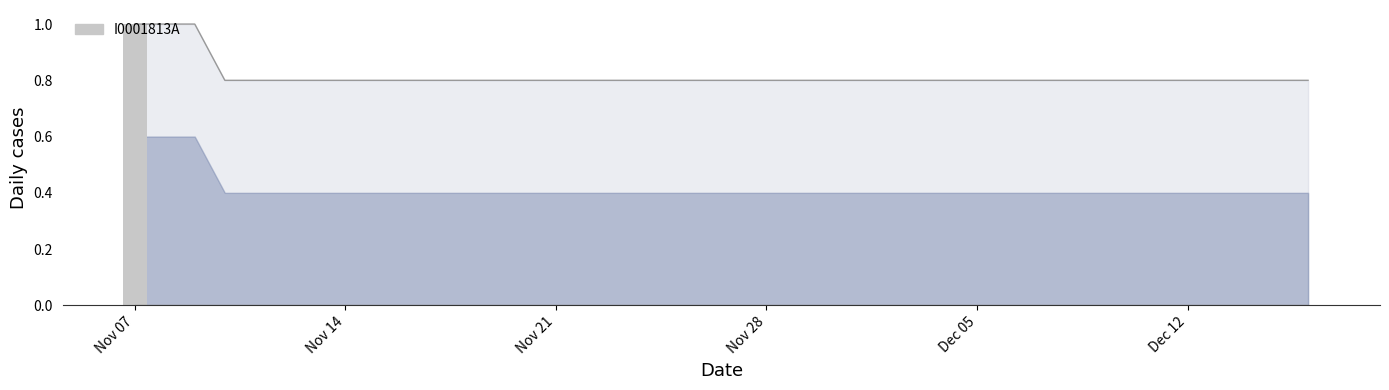

What is the difference between the maximum and minimum values?

1